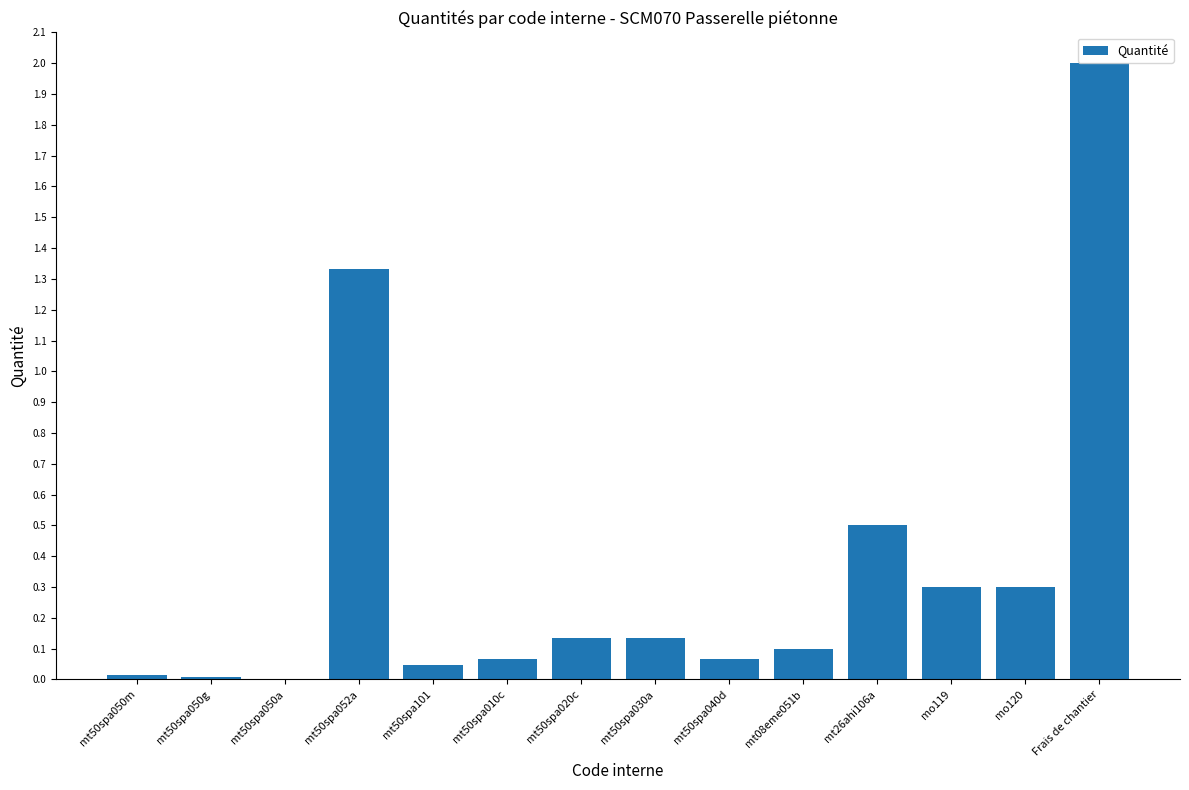

True or false: the data shows 0.1 at mt08eme051b.

True